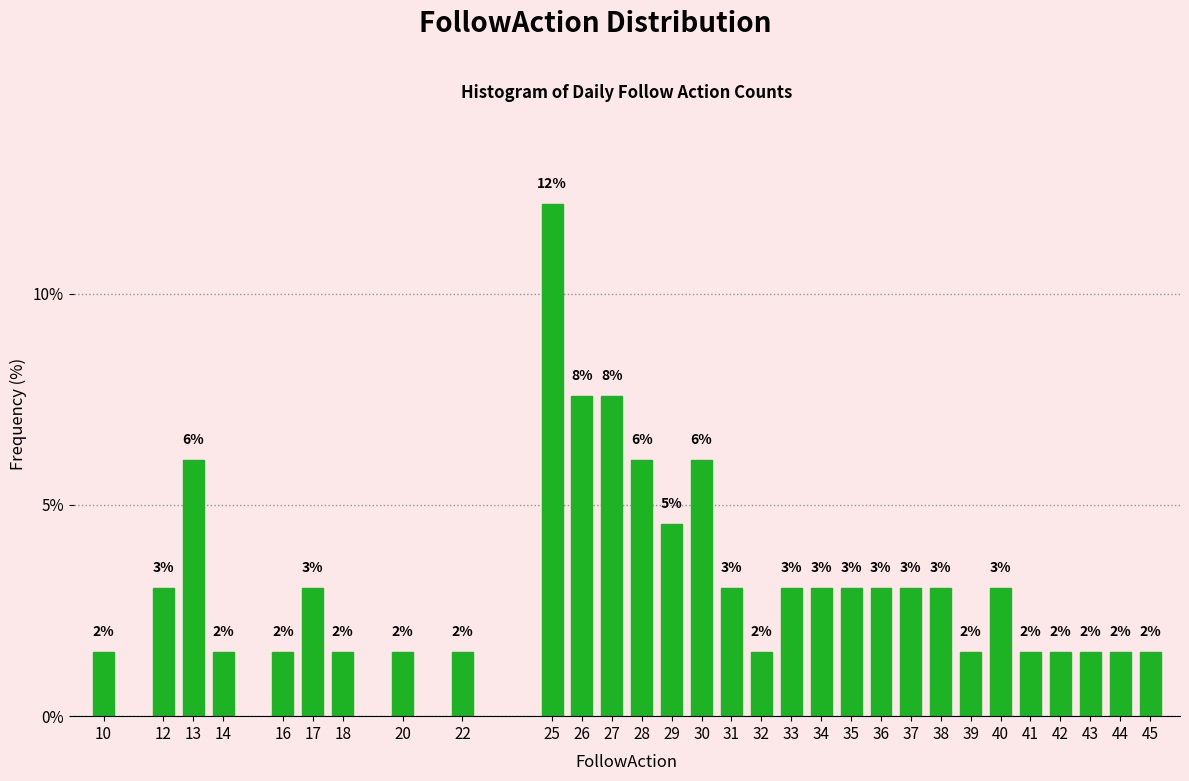

Does the chart contain any negative values?

No